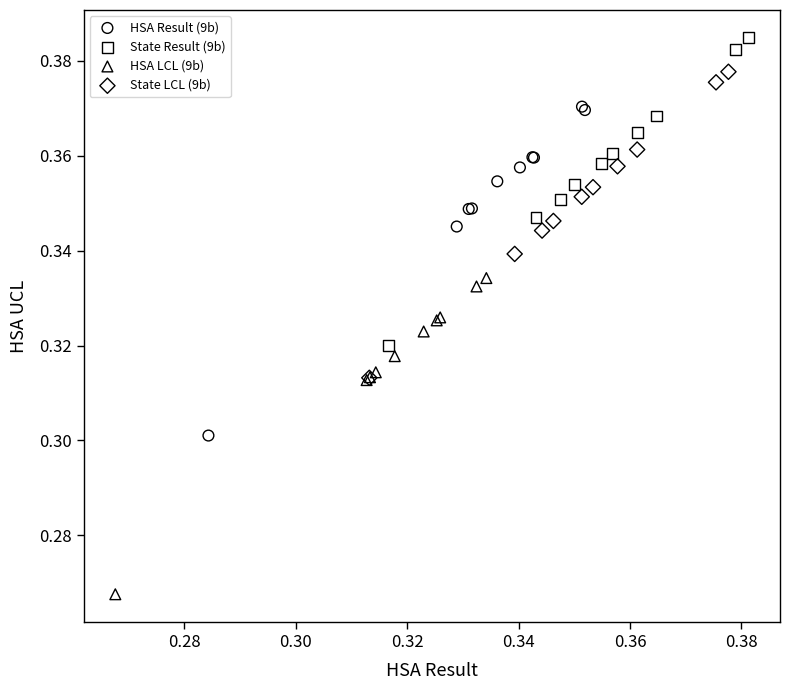

Which series contains the highest Y value?

State Result (9b)